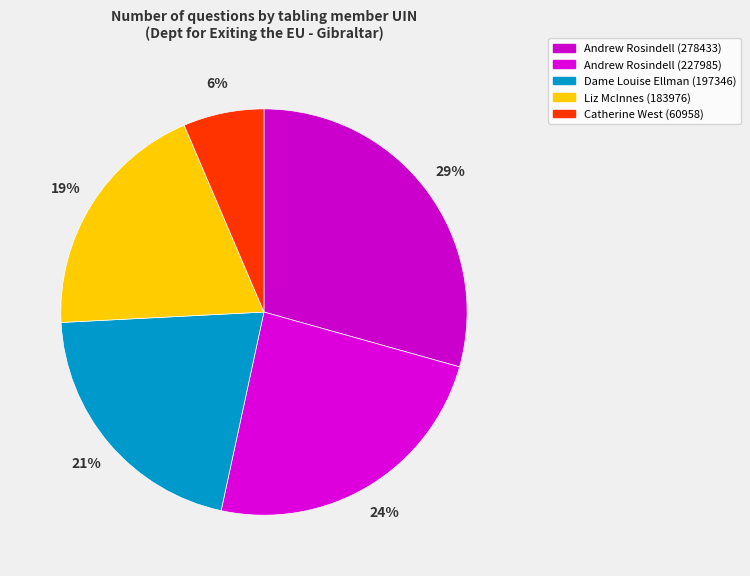

To the nearest percent, what is the average slice percentage?

20%